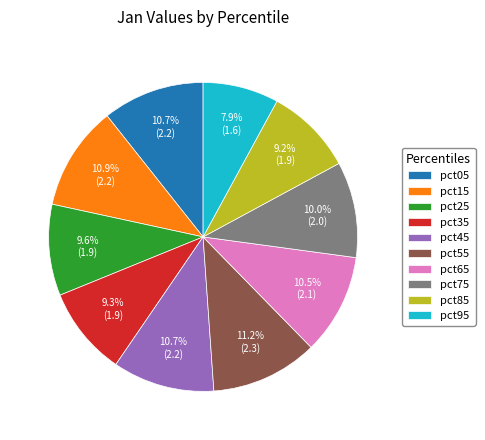

Combined, do pct65 and pct85 account for over 50%?

No